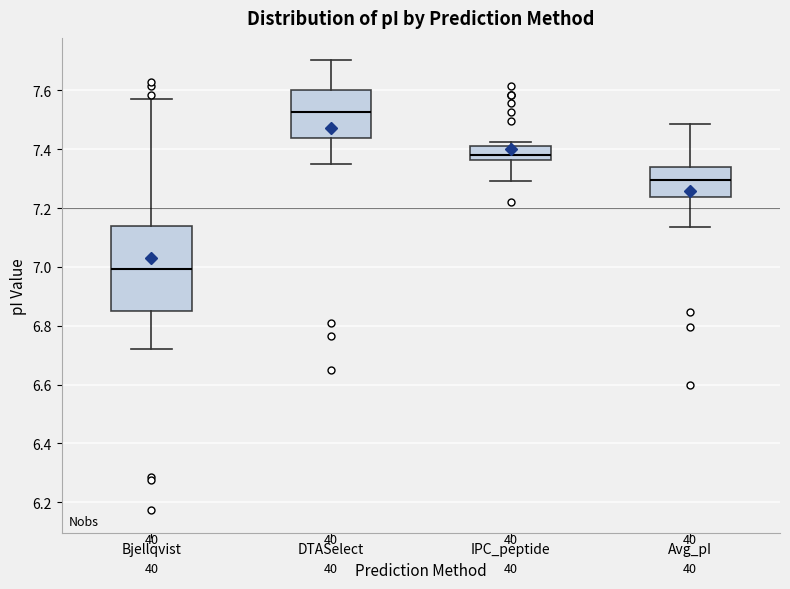

Which box has the lowest median line?

Bjellqvist